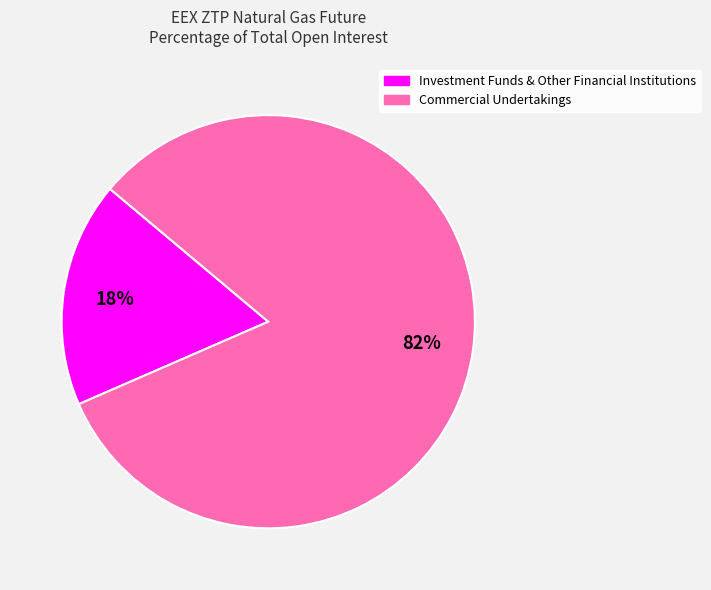

How many segments does this pie chart have?

2